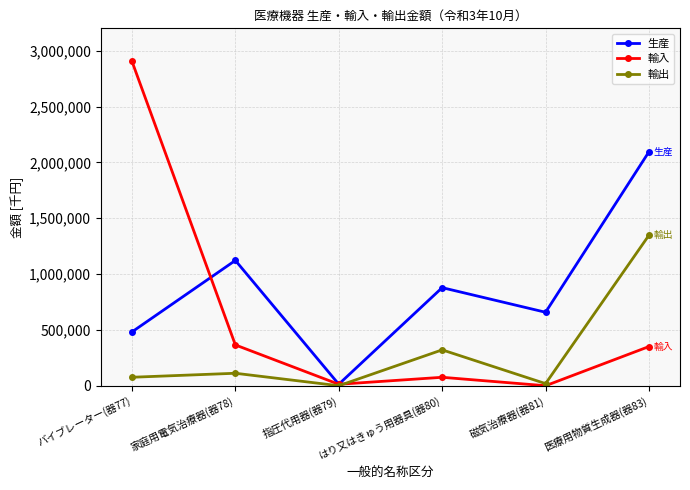

Which series has the widest spread of values?

輸入